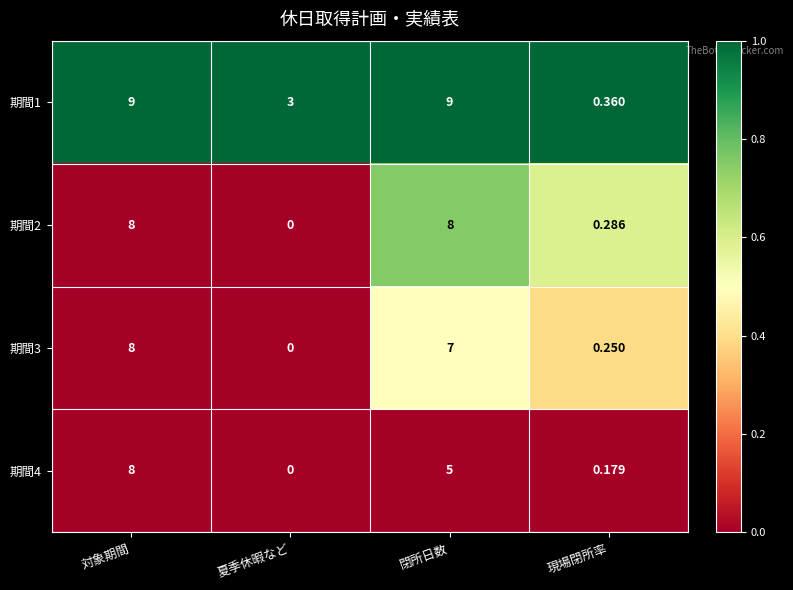

Rank the categories by 期間4 value from highest to lowest.

対象期間, 閉所日数, 現場閉所率, 夏季休暇など